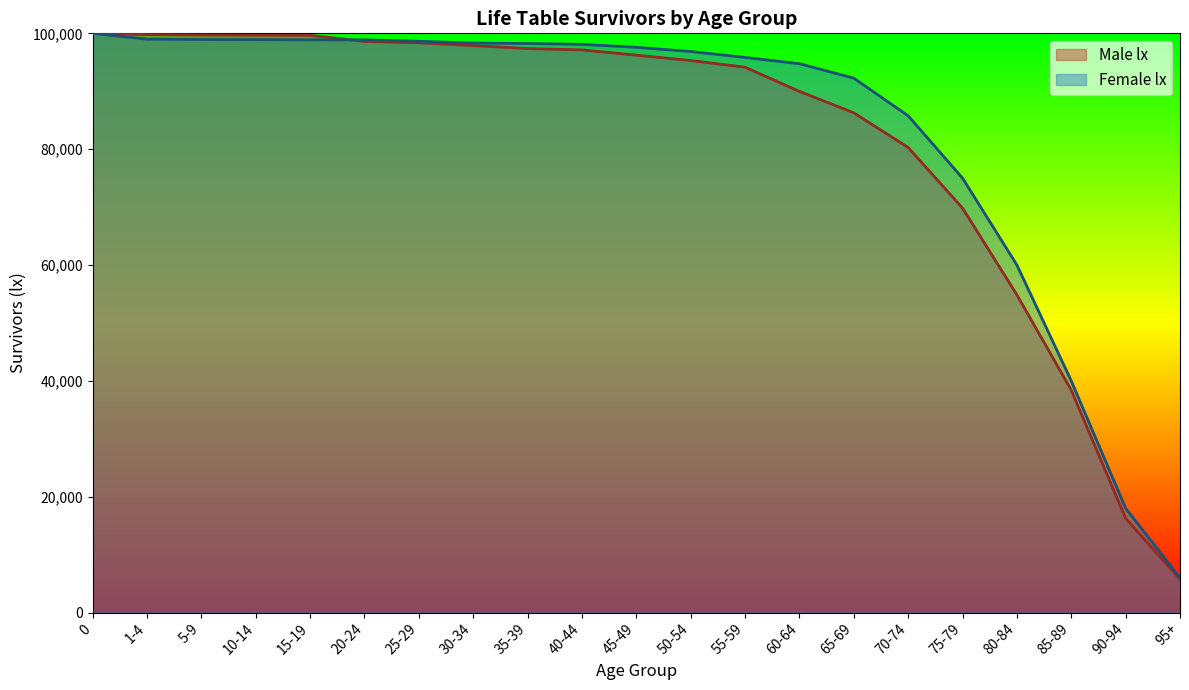

Reading left to right, transcribe all the data shown in this chart.

Male lx: 0=100000	1-4=99793	5-9=99717	10-14=99689	15-19=99655	20-24=98609	25-29=98368	30-34=97888	35-39=97378	40-44=97138	45-49=96226	50-54=95306	55-59=94148	60-64=89975	65-69=86278	70-74=80290	75-79=69829	80-84=54852	85-89=38399	90-94=16262	95+=5745
Female lx: 0=100000	1-4=98995	5-9=98936	10-14=98914	15-19=98886	20-24=98870	25-29=98627	30-34=98328	35-39=98236	40-44=98098	45-49=97583	50-54=96858	55-59=95837	60-64=94755	65-69=92259	70-74=85765	75-79=75000	80-84=60000	85-89=40000	90-94=18000	95+=6000